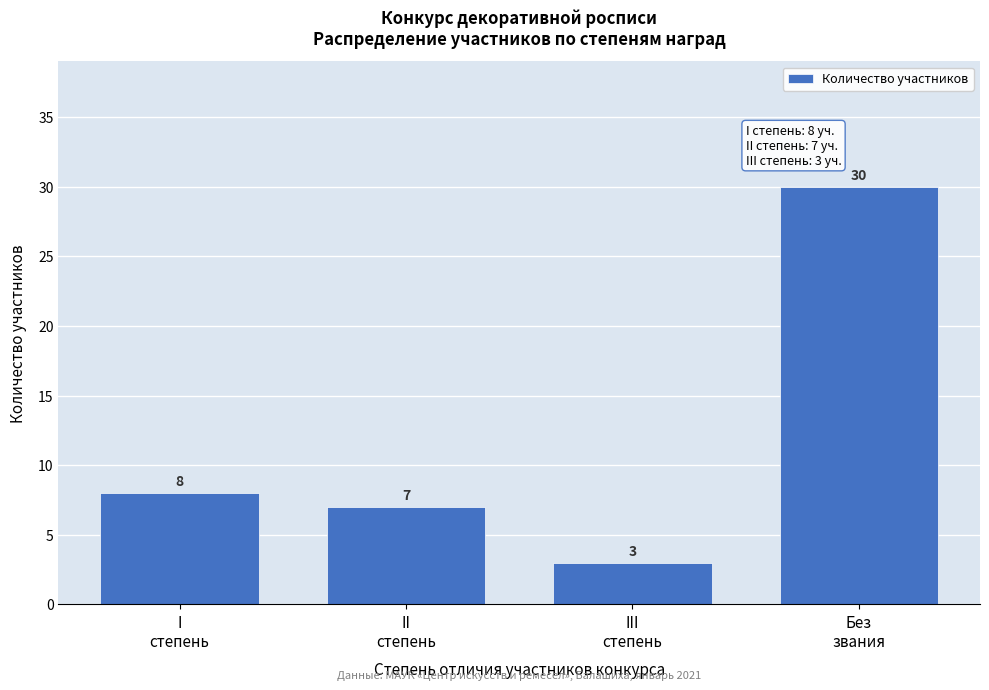

Reading left to right, list all the values displayed in this chart.

8	7	3	30